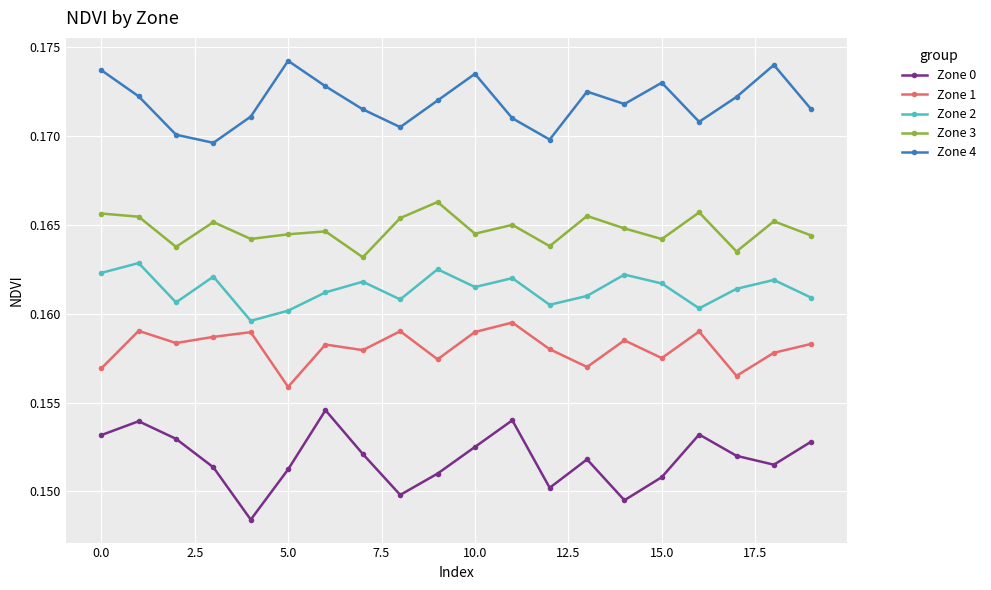

Which series has the largest range (max minus min)?

Zone 0